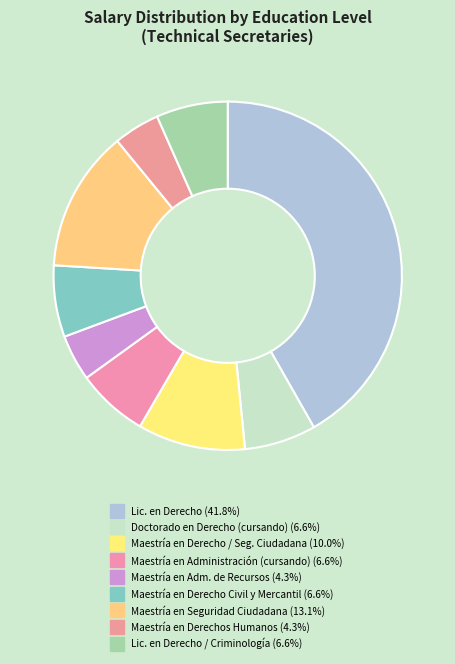

Count the number of slices in the pie.

9